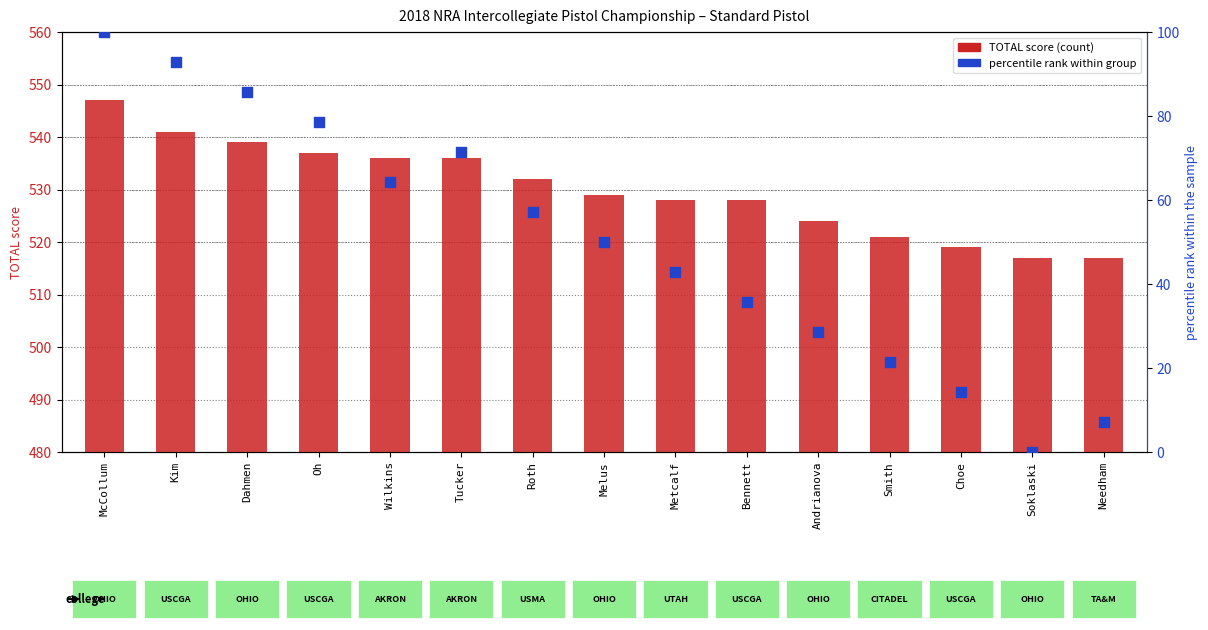

What are all the series names shown in the legend?

TOTAL score, percentile rank within group